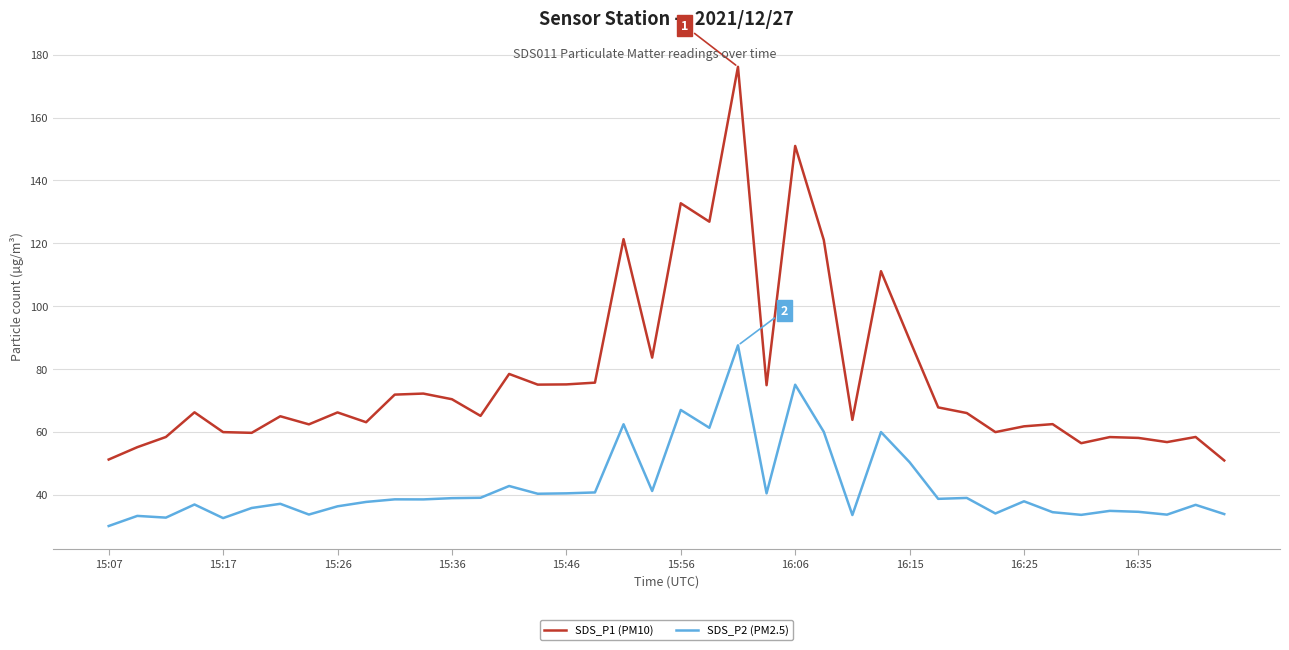

List the series in order of their overall mean, highest first.

SDS_P1 (PM10), SDS_P2 (PM2.5)